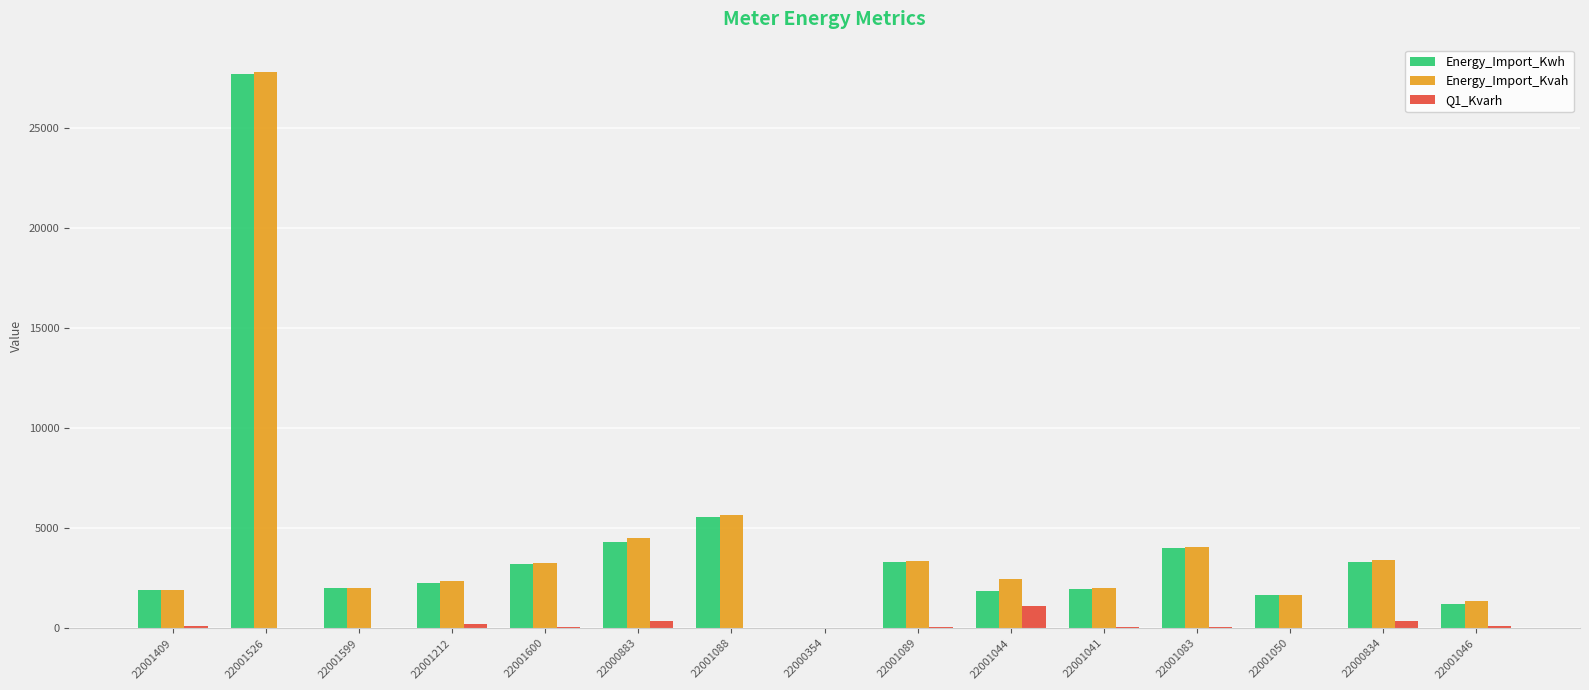

What is the sum of the Energy_Import_Kwh values at 22001526 and 22001599?

29734.0